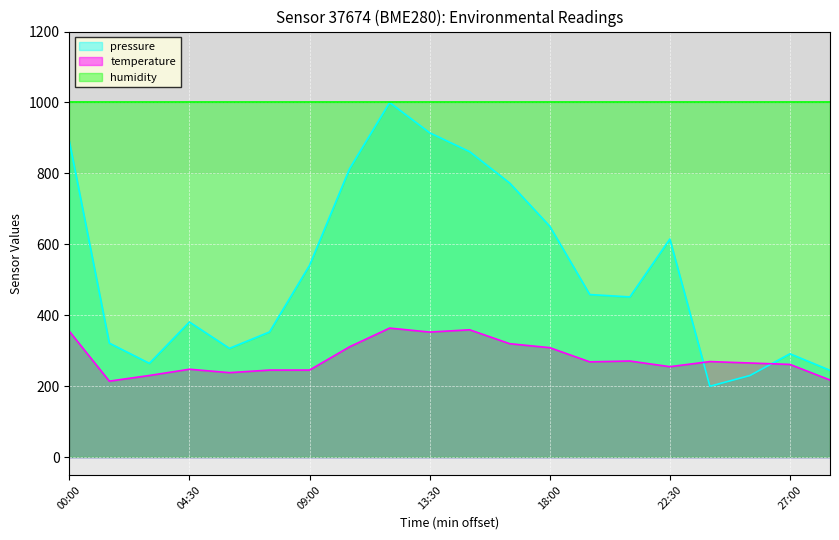

Which series has the largest total across all categories?

humidity